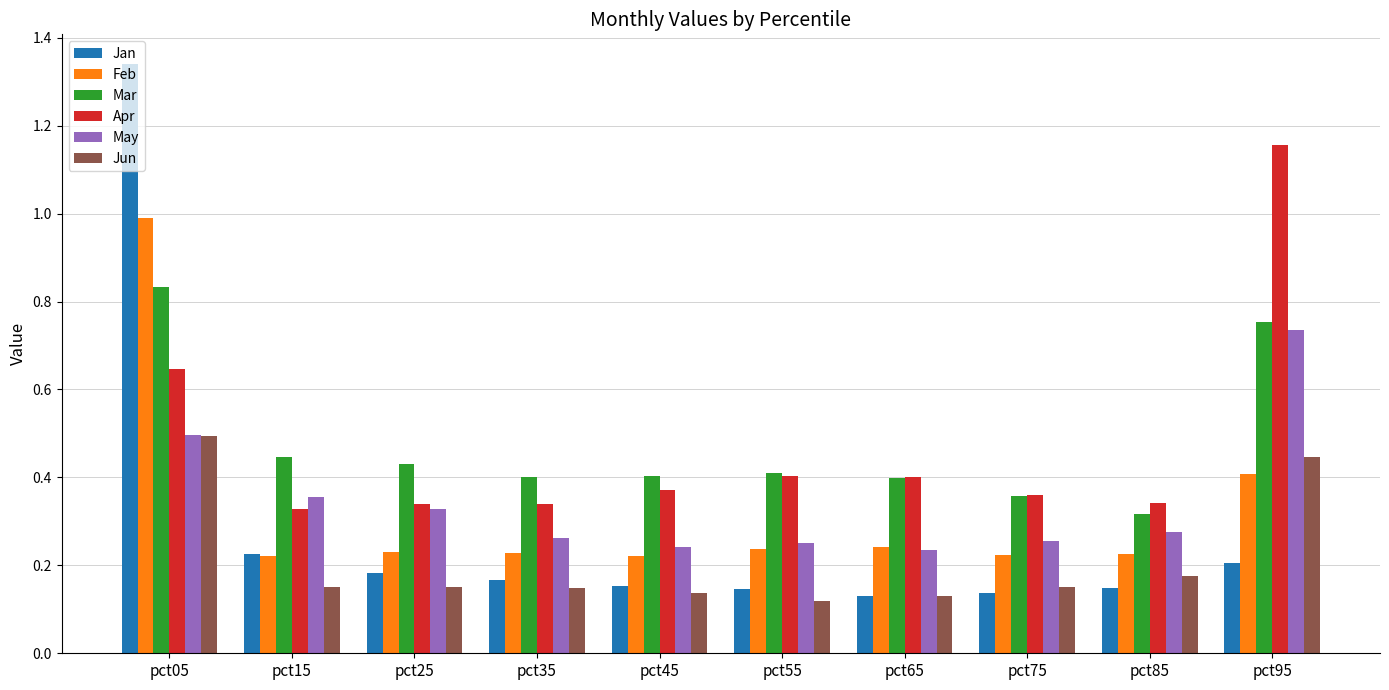

At how many categories does at least one series exceed 0?

10